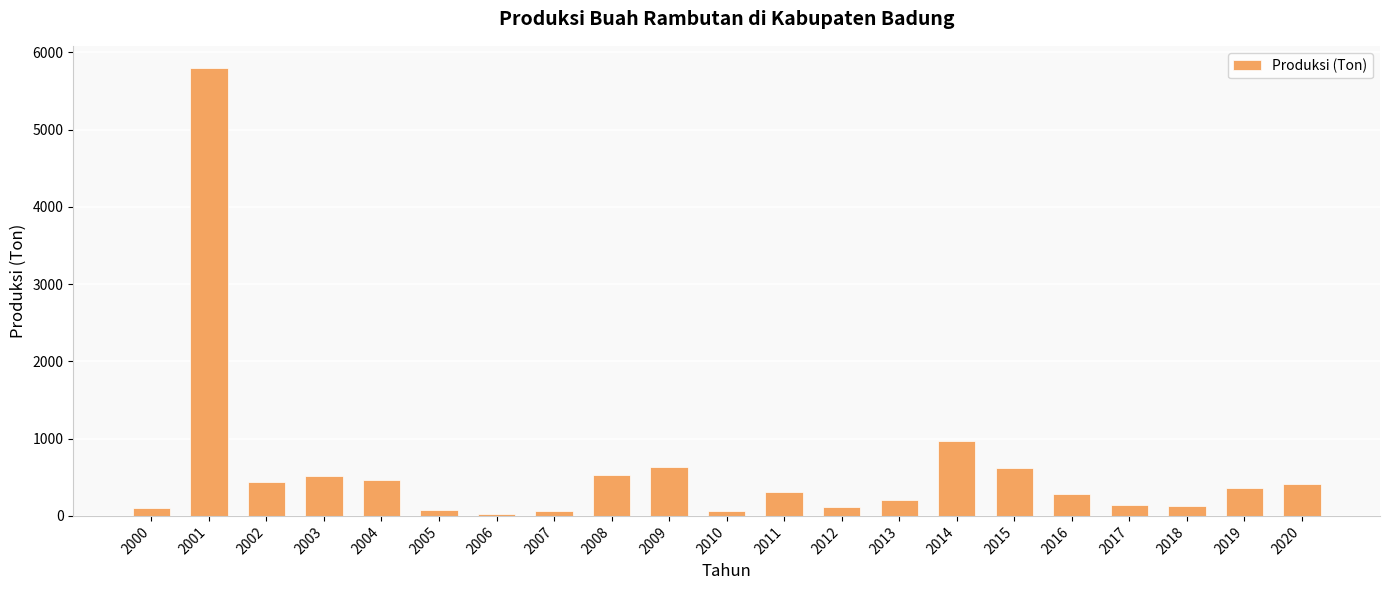

What is the approximate value at 2007?

59